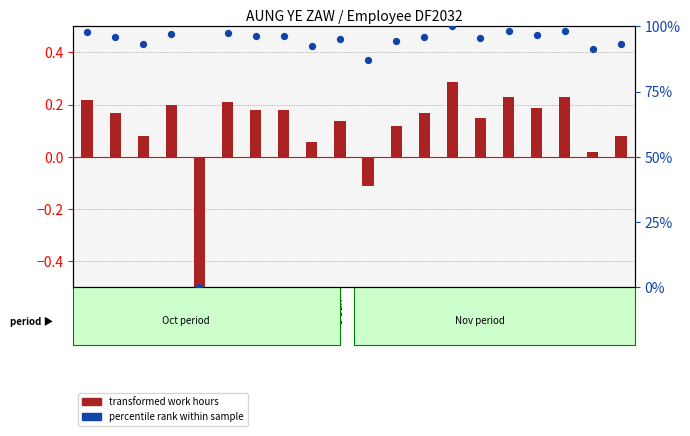

Which series has the largest total across all categories?

percentile rank within sample